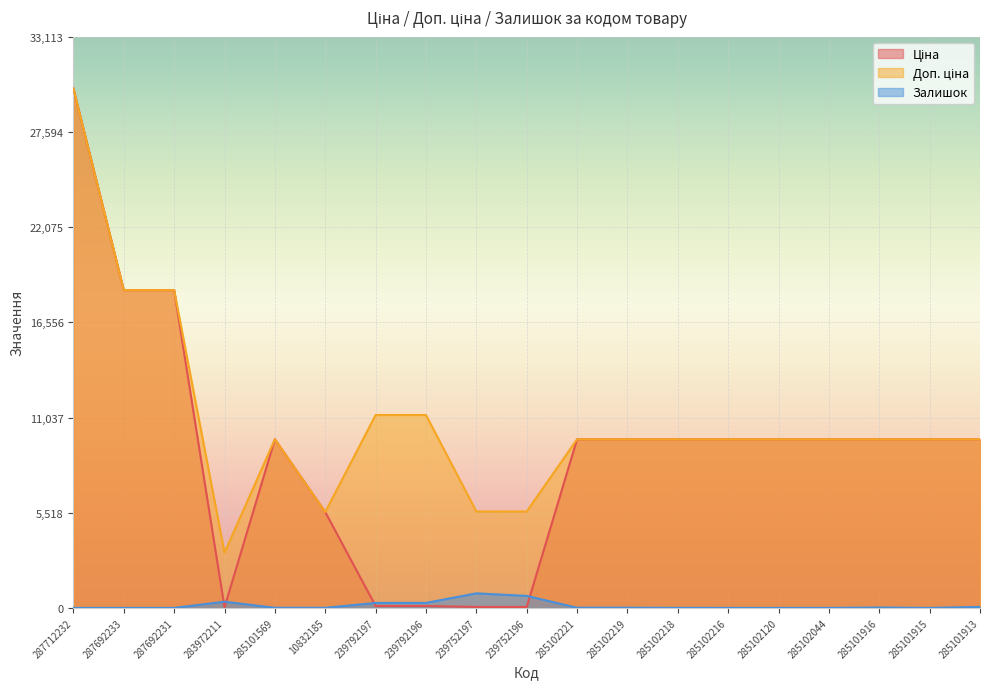

Between which two adjacent categories do Залишок and Ціна first intersect?

287692231 and 283972211